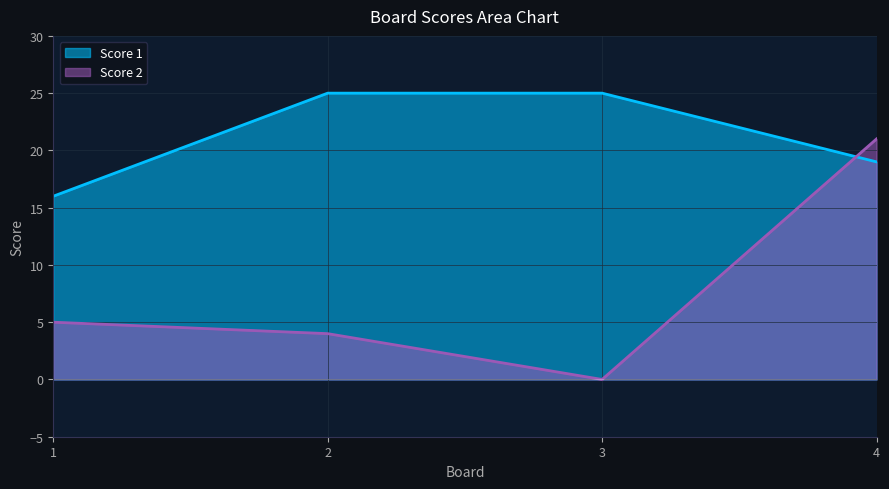

Is the value of Score 1 at 2 greater than the value of Score 2 at 1?

Yes